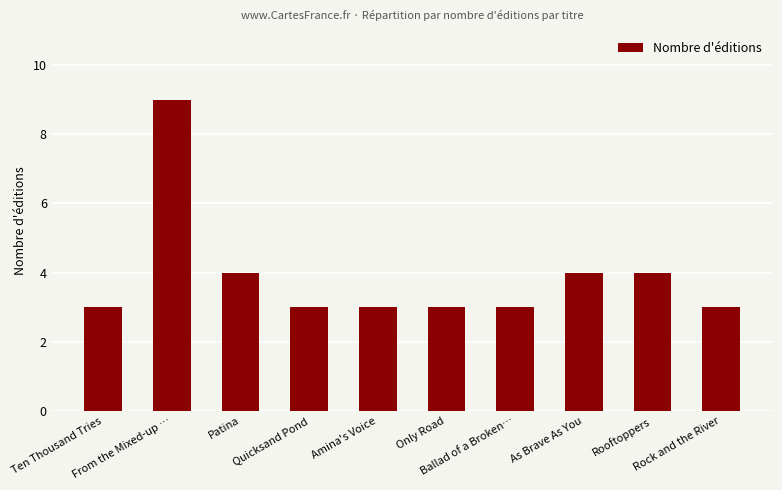

What is the maximum value shown in the chart?

9